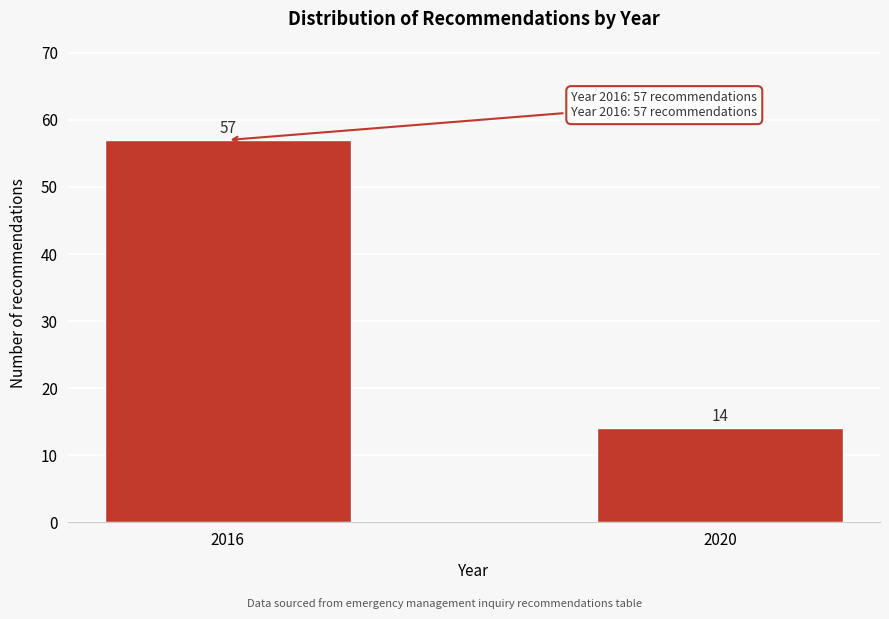

Reading left to right, transcribe all the data shown in this chart.

57	14